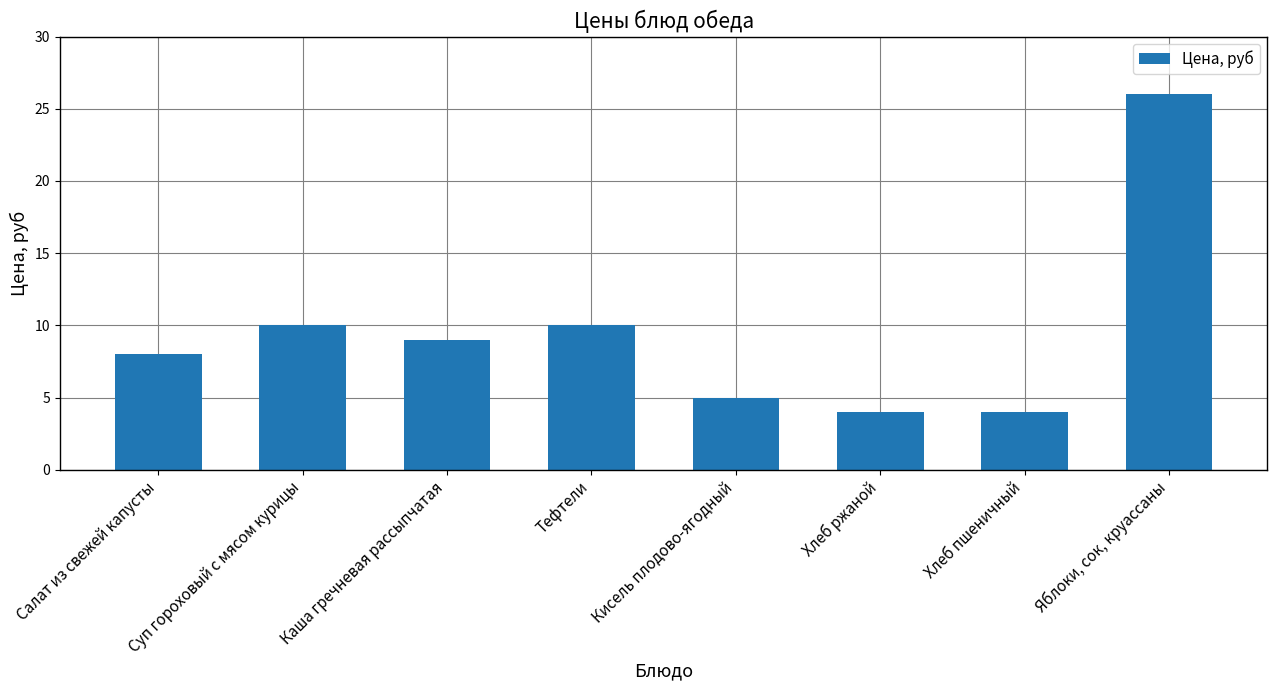

Reading left to right, extract all data points from this chart.

Салат из свежей капусты=8	Суп гороховый с мясом курицы=10	Каша гречневая рассыпчатая=9	Тефтели=10	Кисель плодово-ягодный=5	Хлеб ржаной=4	Хлеб пшеничный=4	Яблоки, сок, круассаны=26